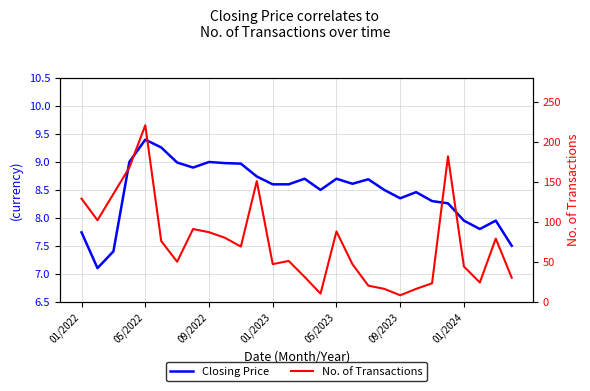

Where is Closing Price nearest to the value 8?

01/2024